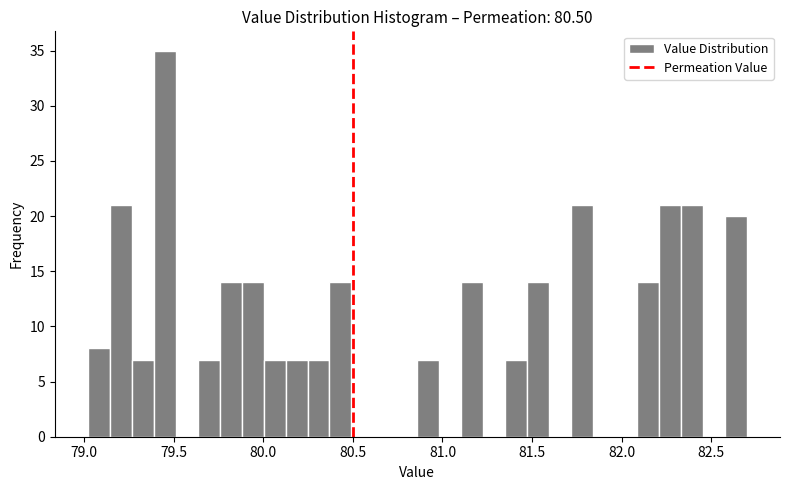

Read against the x-axis, roughly where is the centre of the tallest bar?

79.45